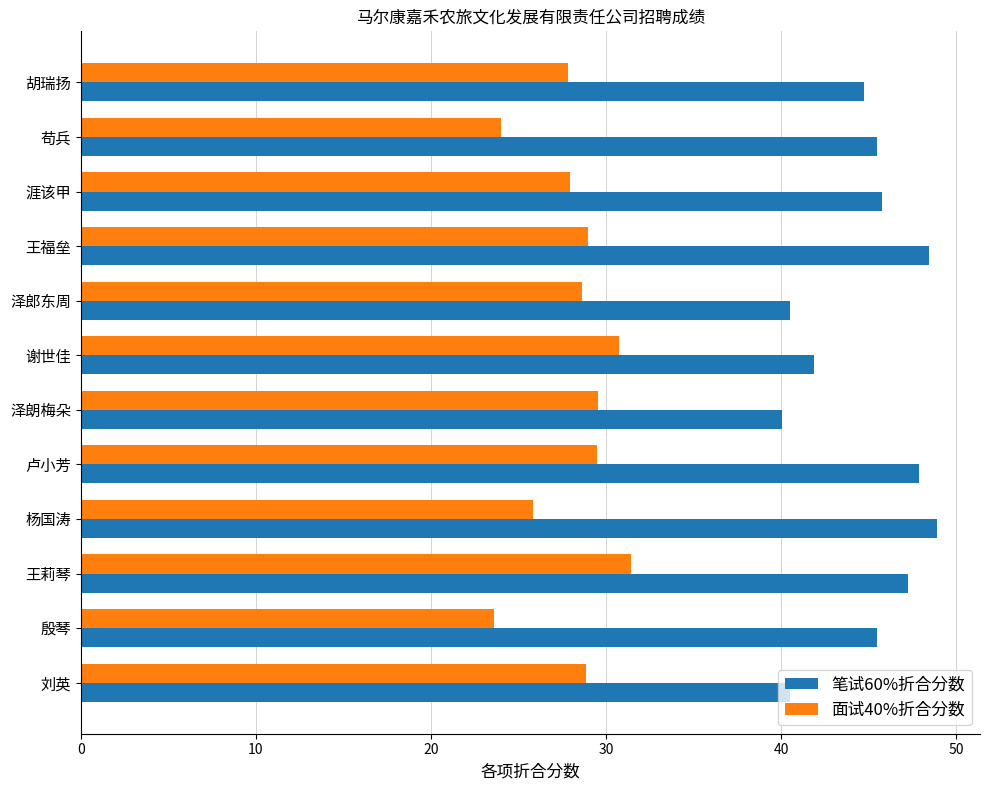

The 面试40%折合分数 series shows 28.8 at 刘英. True or false?

True